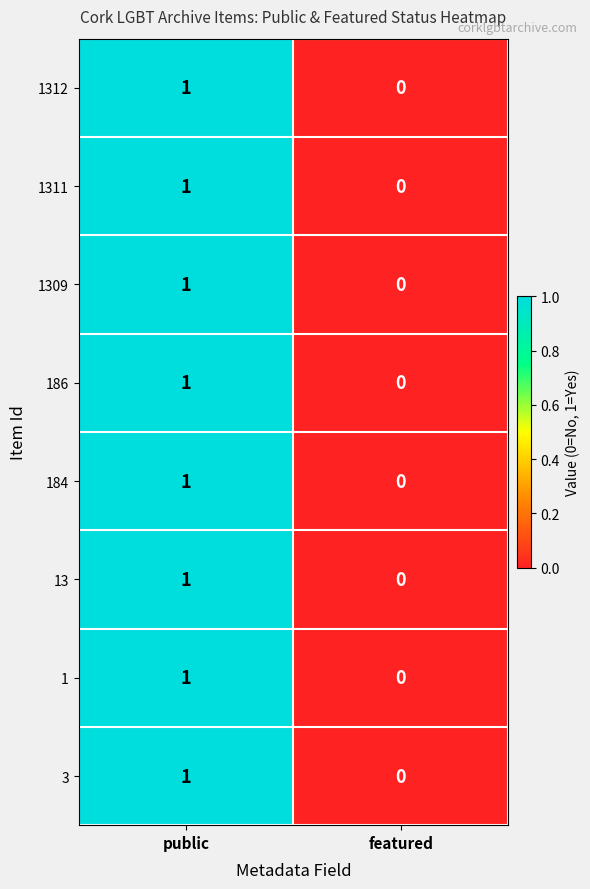

Reading left to right, transcribe all the data shown in this chart.

1312: 1	0
1311: 1	0
1309: 1	0
186: 1	0
184: 1	0
13: 1	0
1: 1	0
3: 1	0